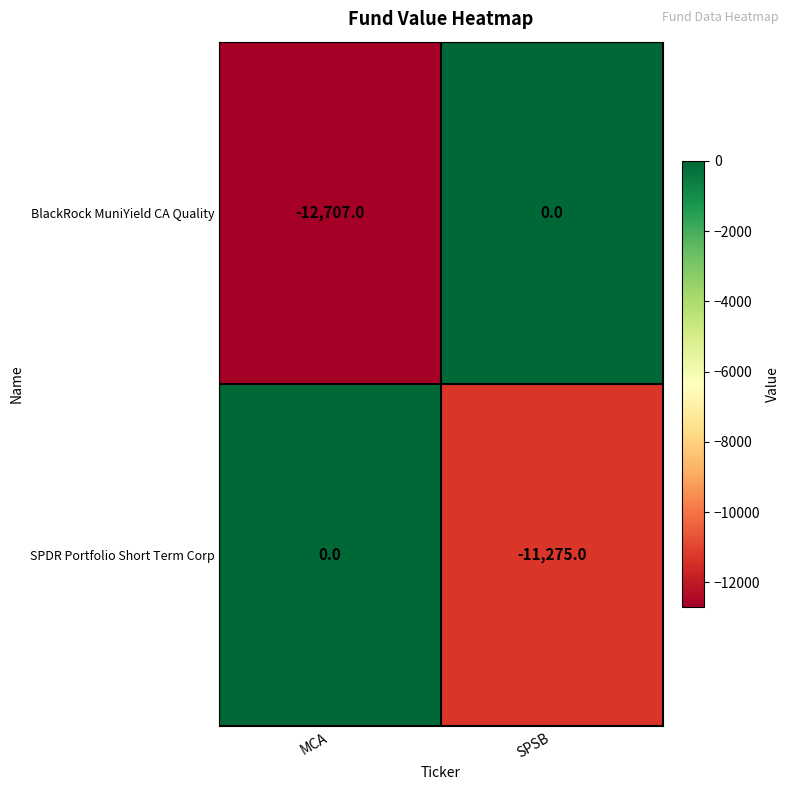

Reading left to right, transcribe all the data shown in this chart.

BlackRock MuniYield CA Quality: -12707	0
SPDR Portfolio Short Term Corp: 0	-11275